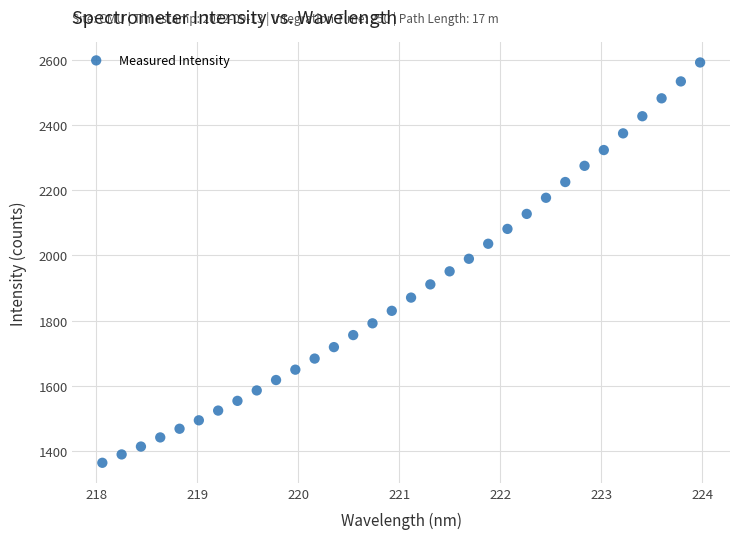

What is the range of Y values (max minus min)?

1228.8